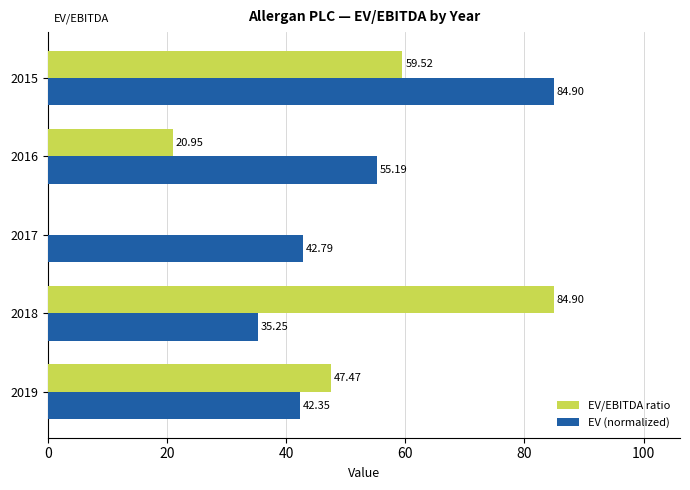

Between 2017 and 2016, which series saw the biggest shift?

EV/EBITDA ratio